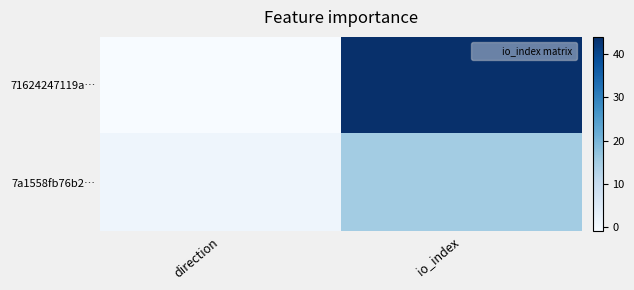

Reading left to right, extract all data points from this chart.

71624247119a…: direction=-1	io_index=44
7a1558fb76b2…: direction=1	io_index=15